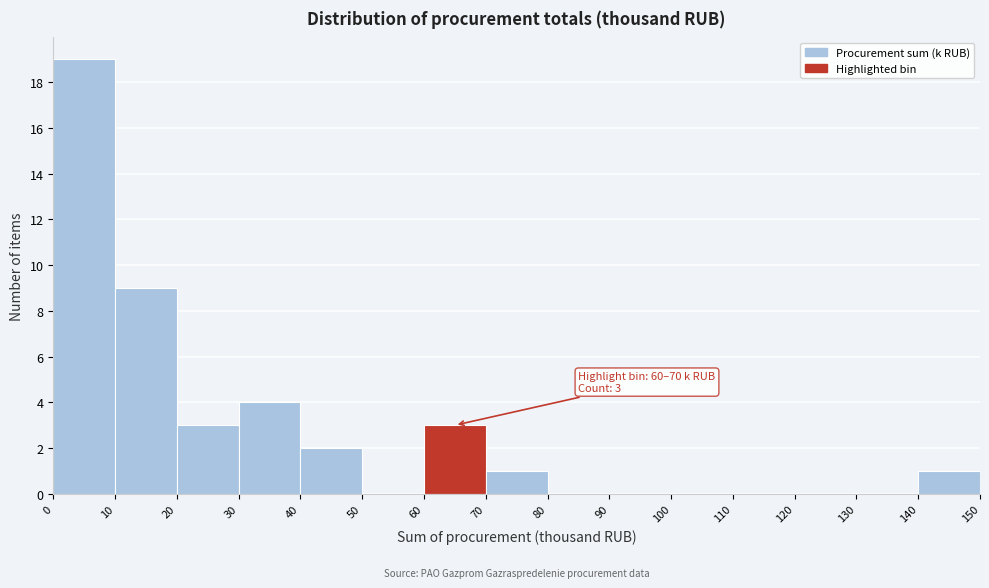

Which range on the x-axis has the tallest bar?

0 to 10